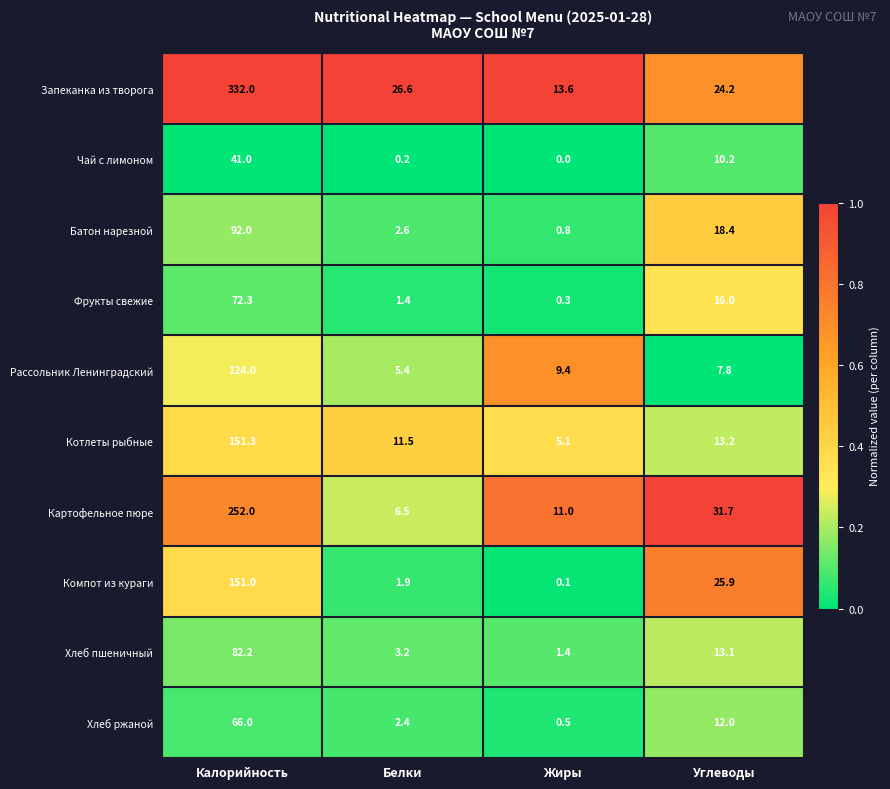

Which series has the largest total across all categories?

Запеканка из творога